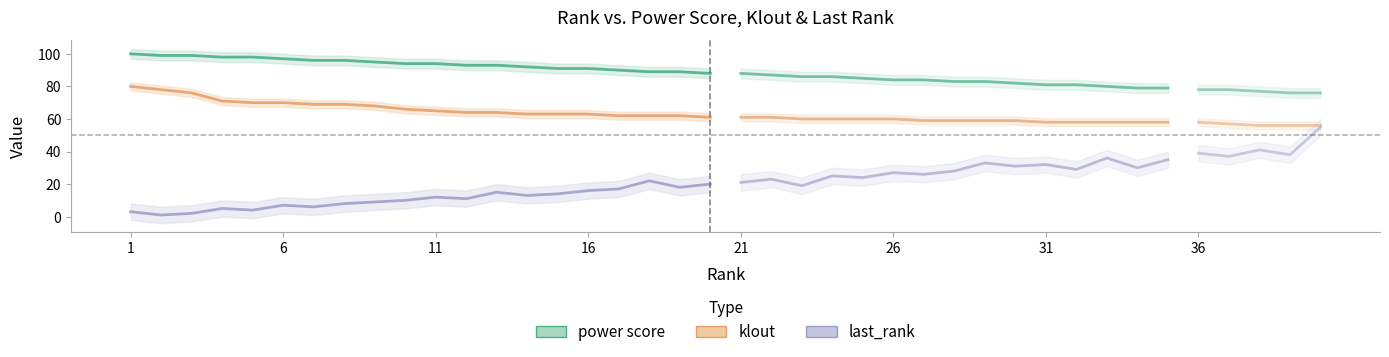

What are all the series names shown in the legend?

power score, klout, last_rank